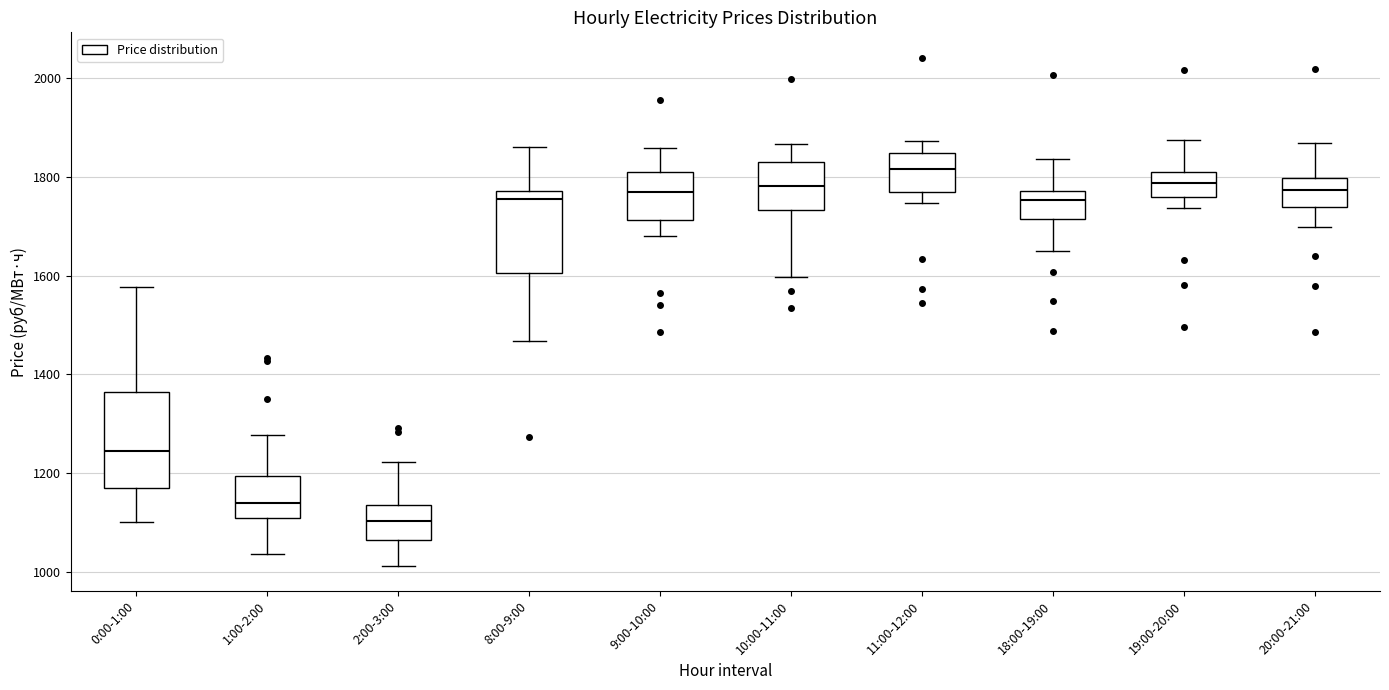

Where is the upper edge of the box for 9:00-10:00 on the y-axis? The values are not printed on the chart, so give them approximately, as read against the axis.

1820